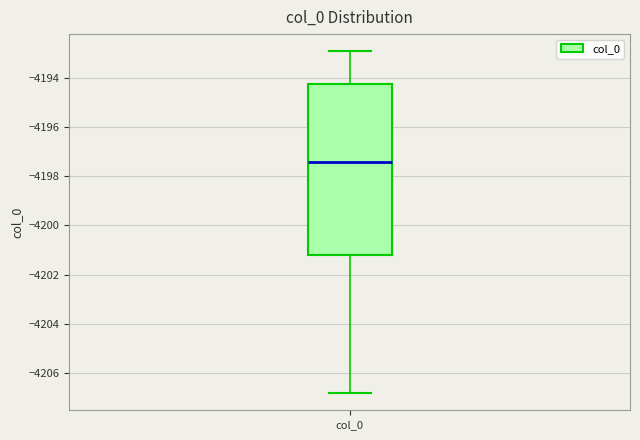

Transcribe this box plot: give where the median line is, the range the box spans, and where the two whiskers end, as read against the y-axis. The values are not printed on the chart, so give them approximately, as read against the axis.

median -4197.4, box -4201.2 to -4194.2, whiskers -4206.8 to -4192.8